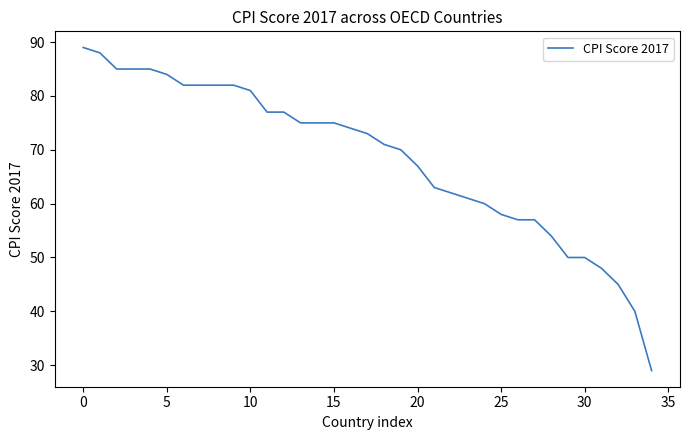

What is the minimum value shown in the chart?

29